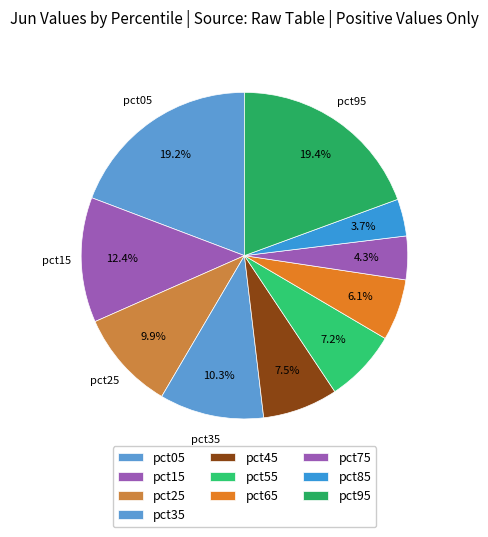

What percentage is NOT represented by pct95?

80.6%